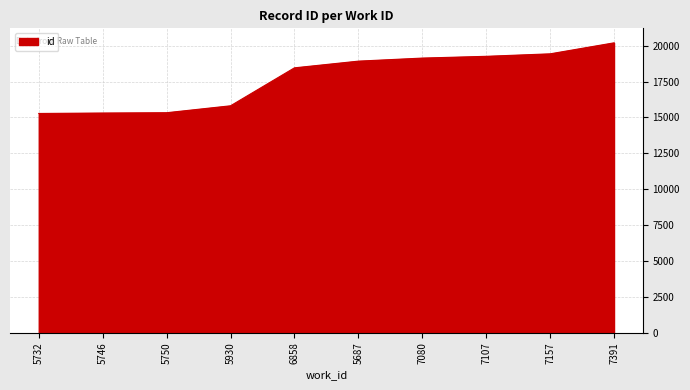

What is the smallest value displayed?

15275